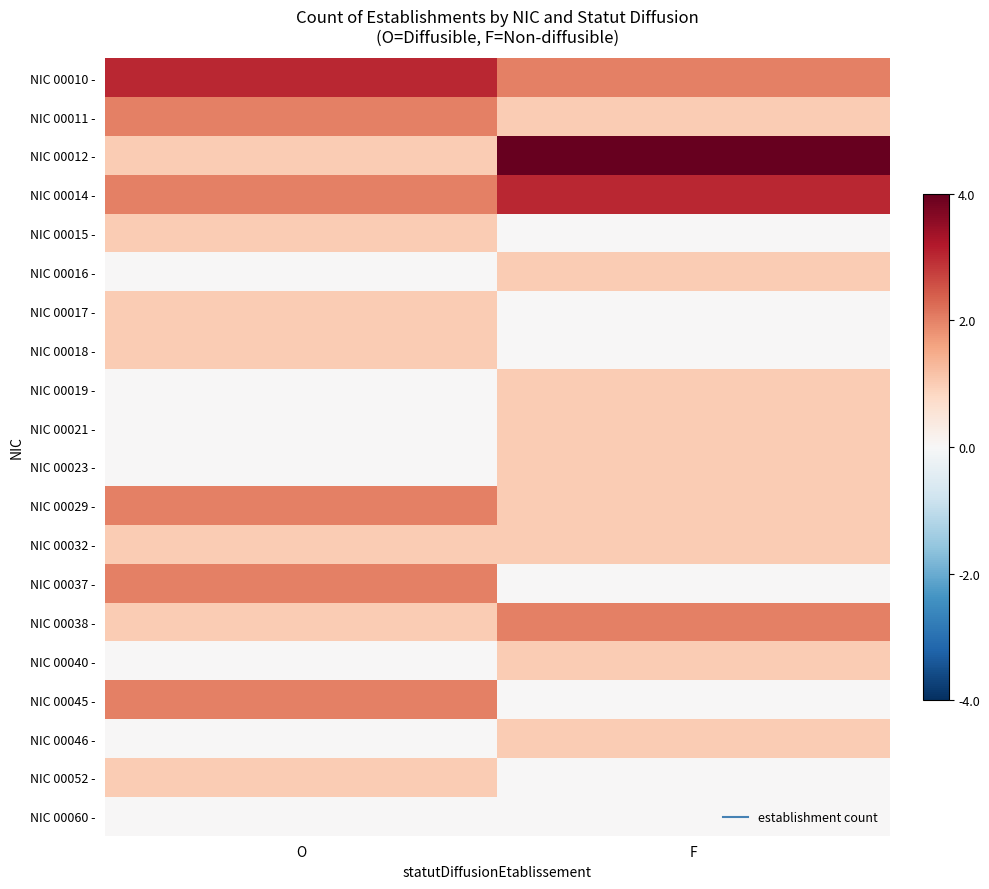

What is the total value across all series at F?

20